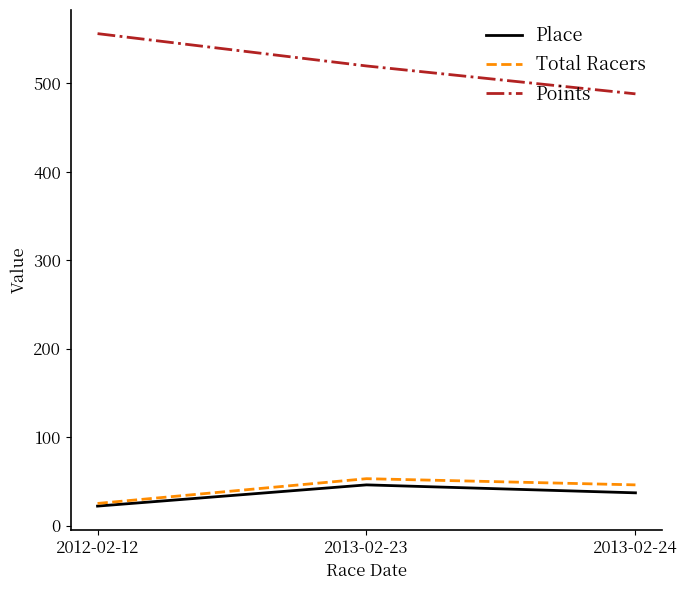

What is the difference between the maximum and minimum values in the Total Racers series?

28.0